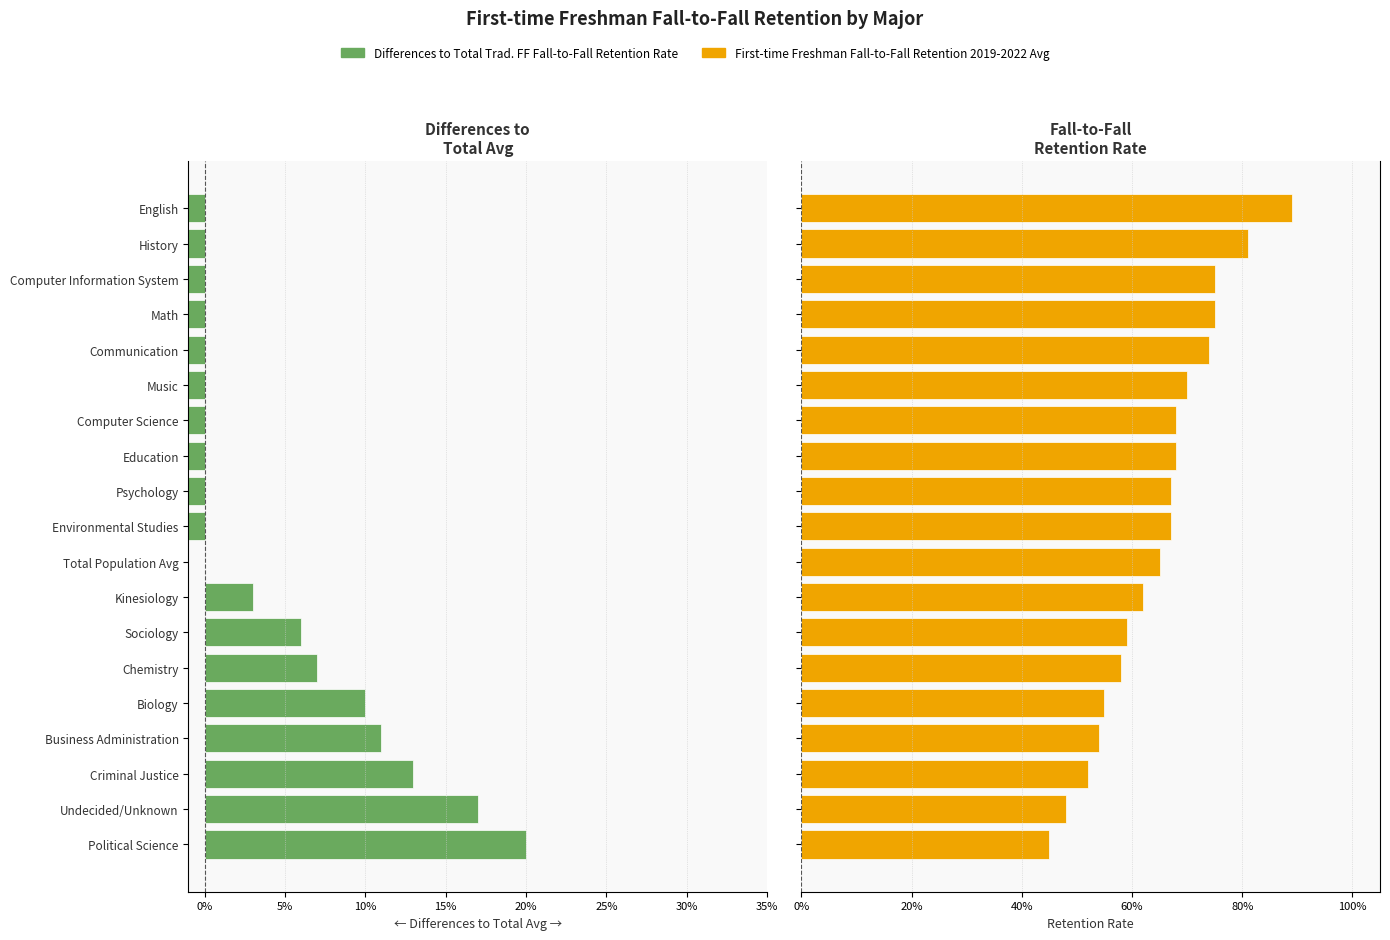

How many categories are shown in the chart?

19